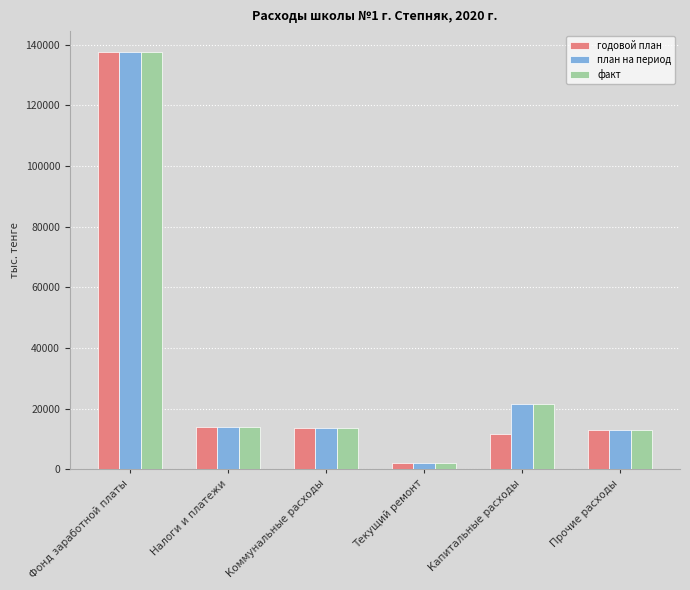

Where does the план на период series first go above 13829?

Фонд заработной платы